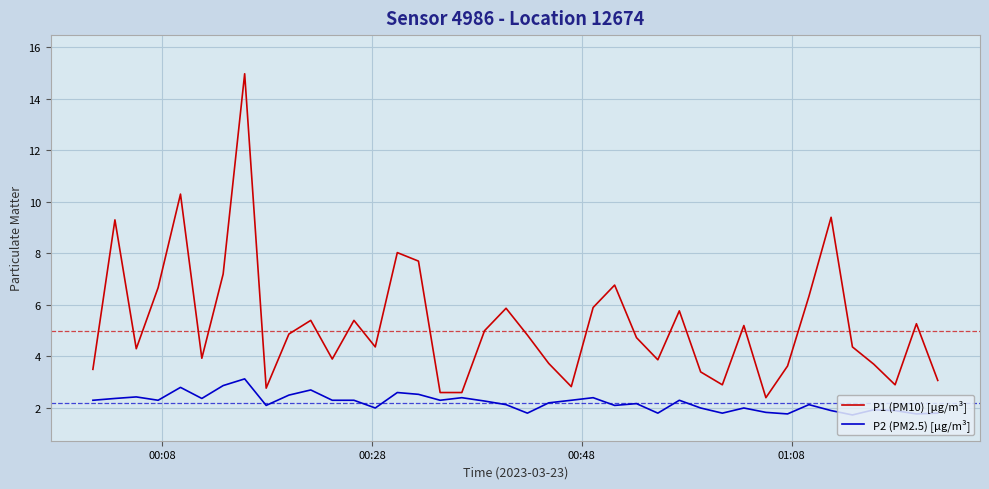

Is this an area chart (filled region under the line)?

No